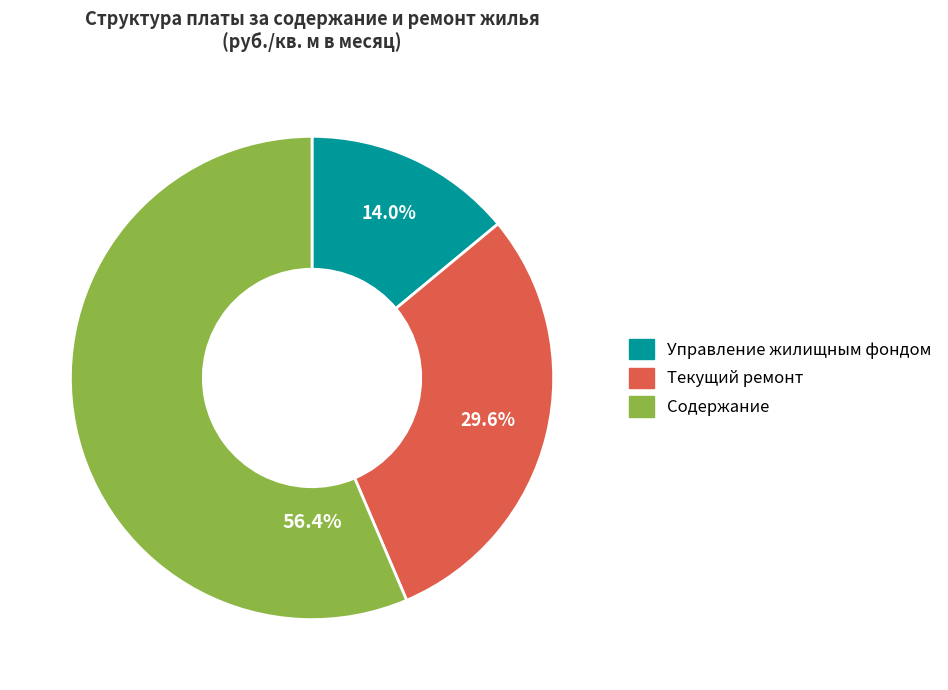

How many segments does this pie chart have?

3